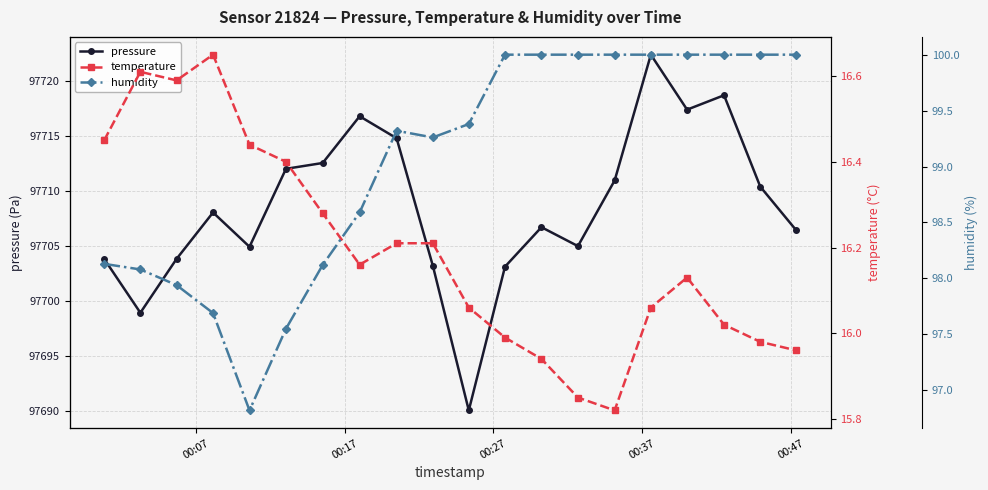

What is the value of the pressure point at the 19th from the left?

97710.4